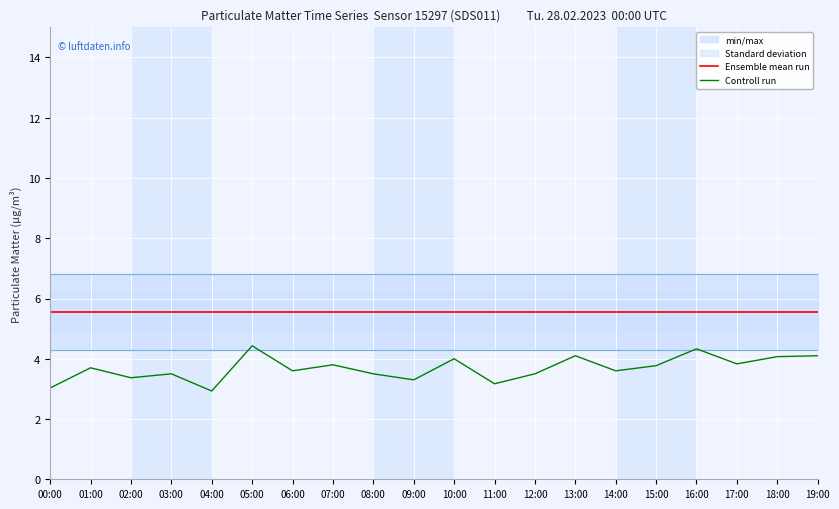

What is the difference between the highest and lowest values at 10:00?

1.6